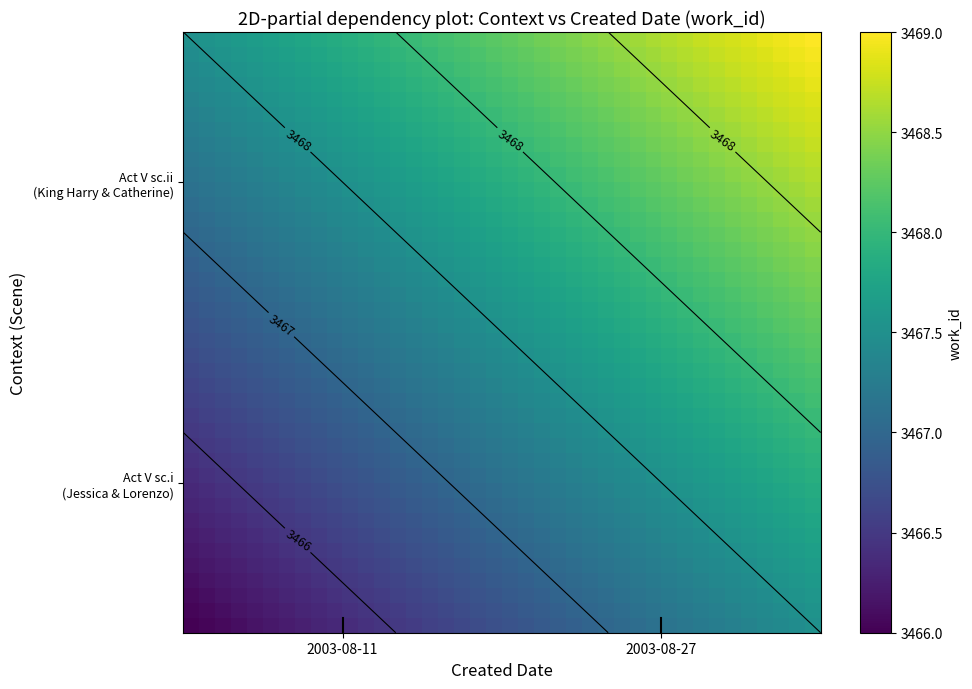

How many data points does each series have?

40